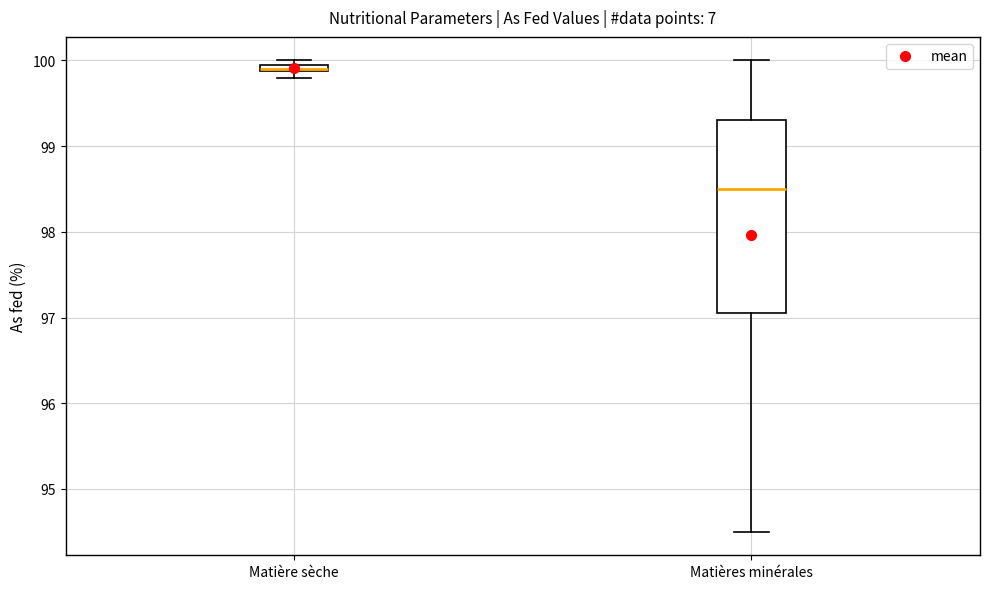

Which box has the highest median line?

Matière sèche